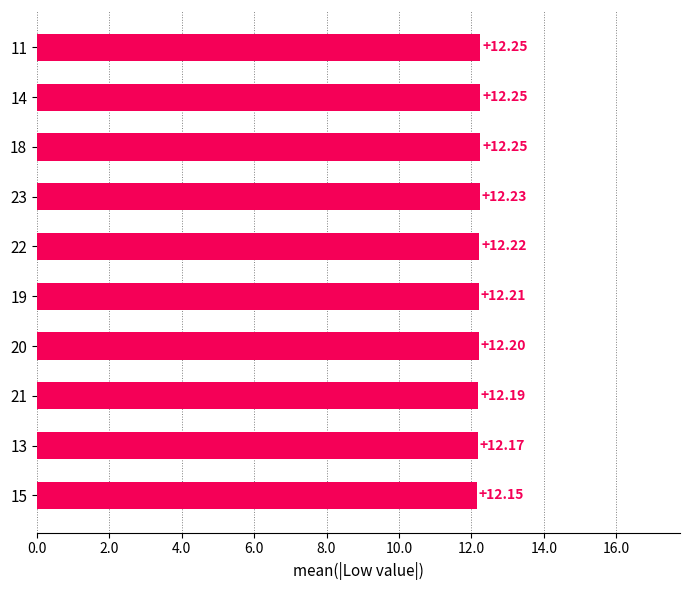

What is the sum of the values at 13 and 22?

24.4